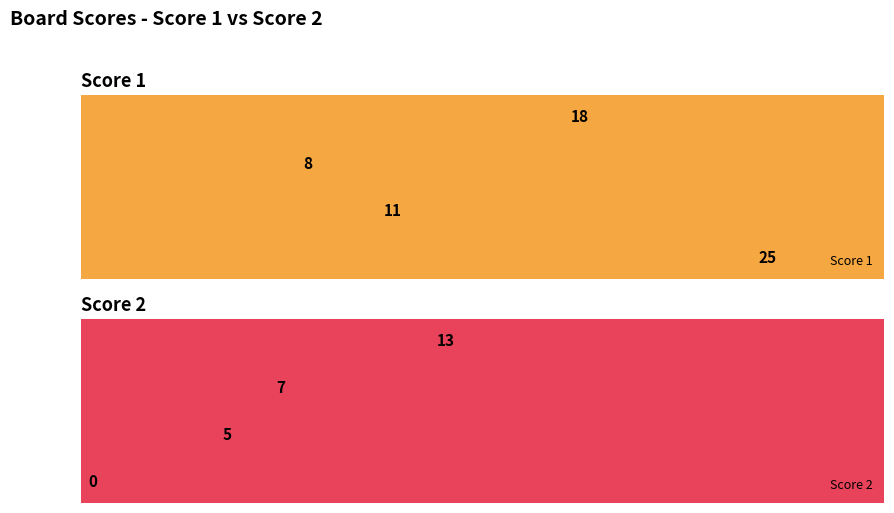

At which label is Score 2 closest to 6?

Board 2